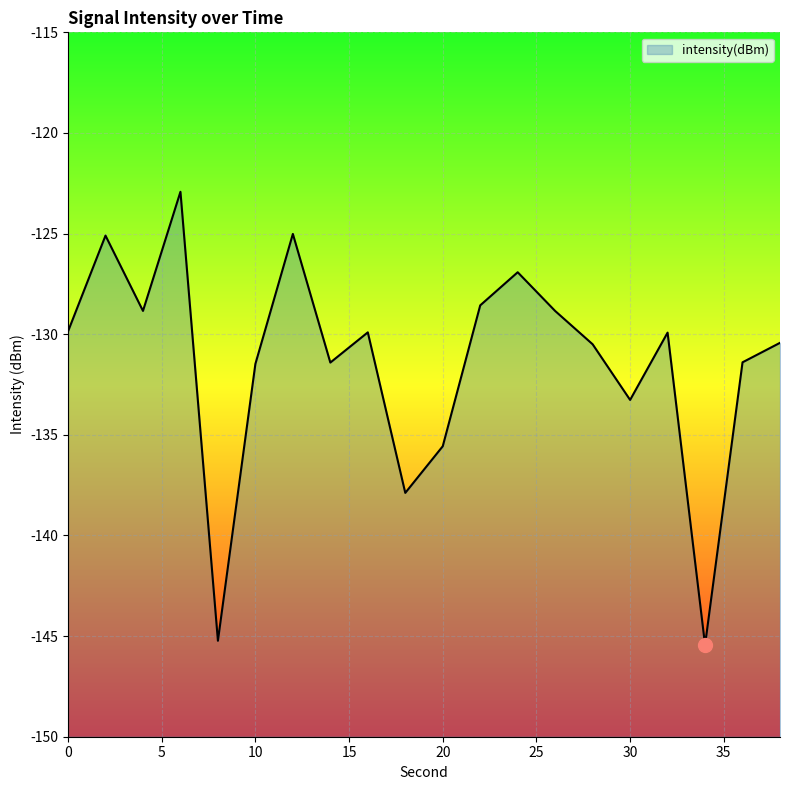

Which has a higher value, 32 or 20?

32